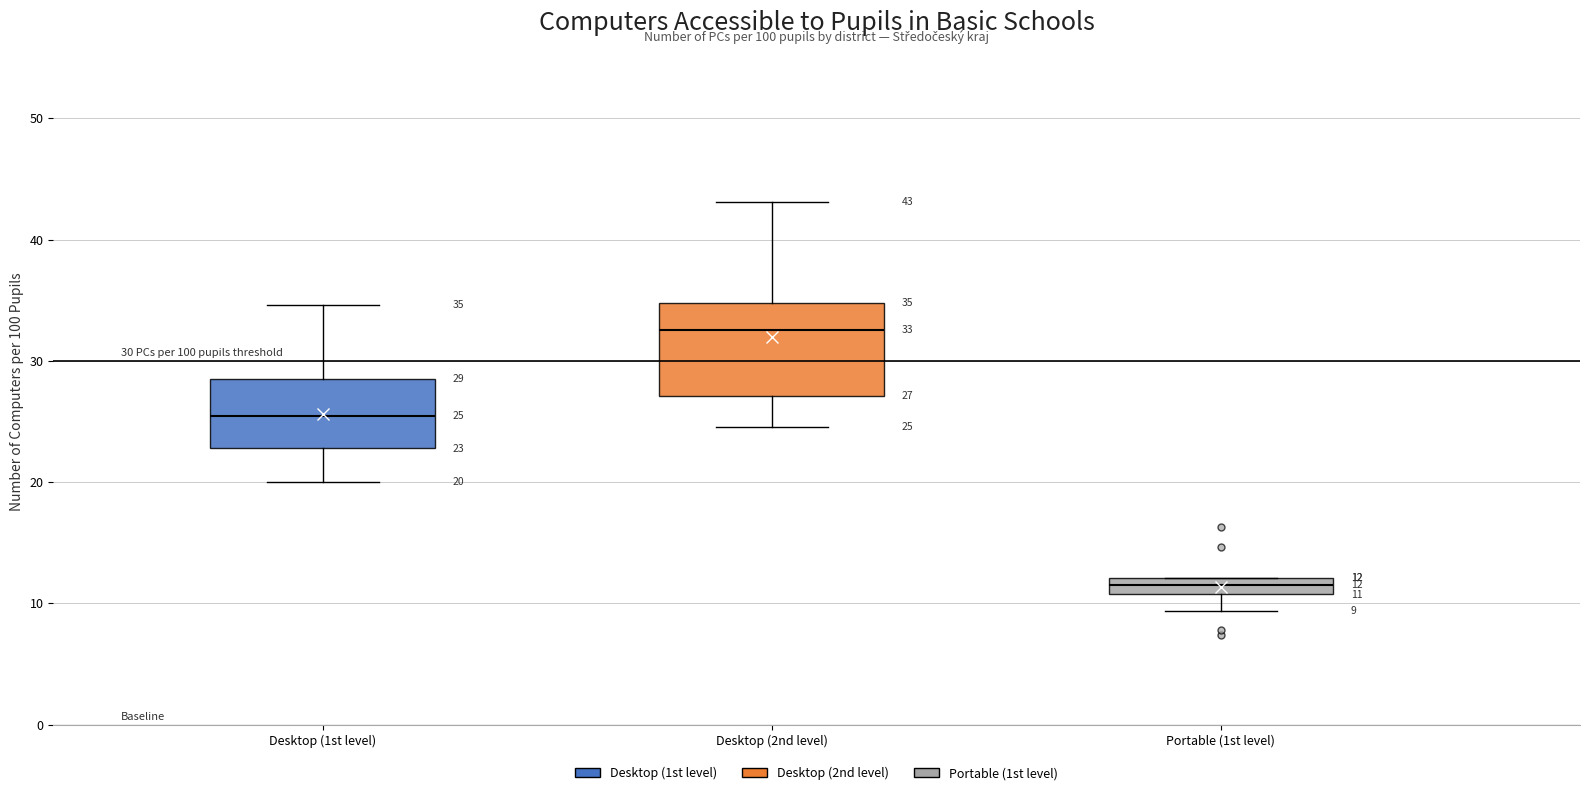

Which box's median line is the lowest?

Portable (1st level)